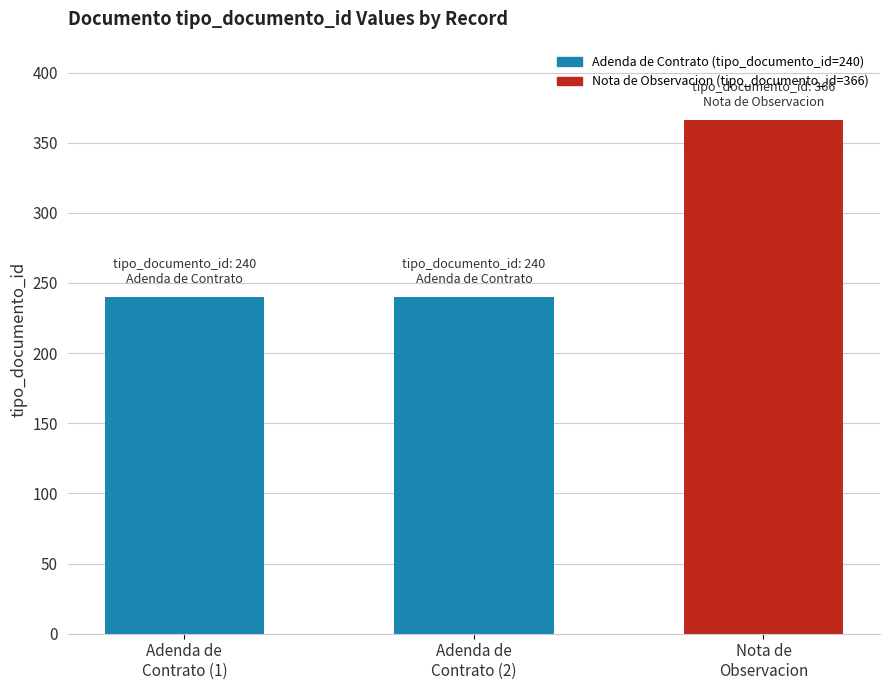

What is the minimum value shown in the chart?

240